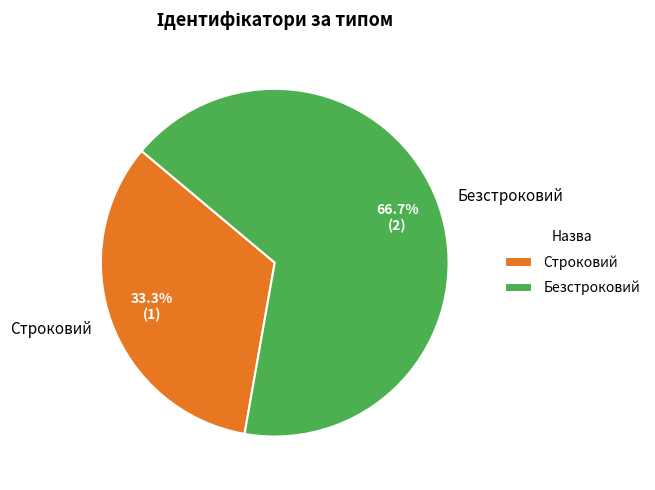

The Строковий slice represents 46% of the pie. True or false?

False